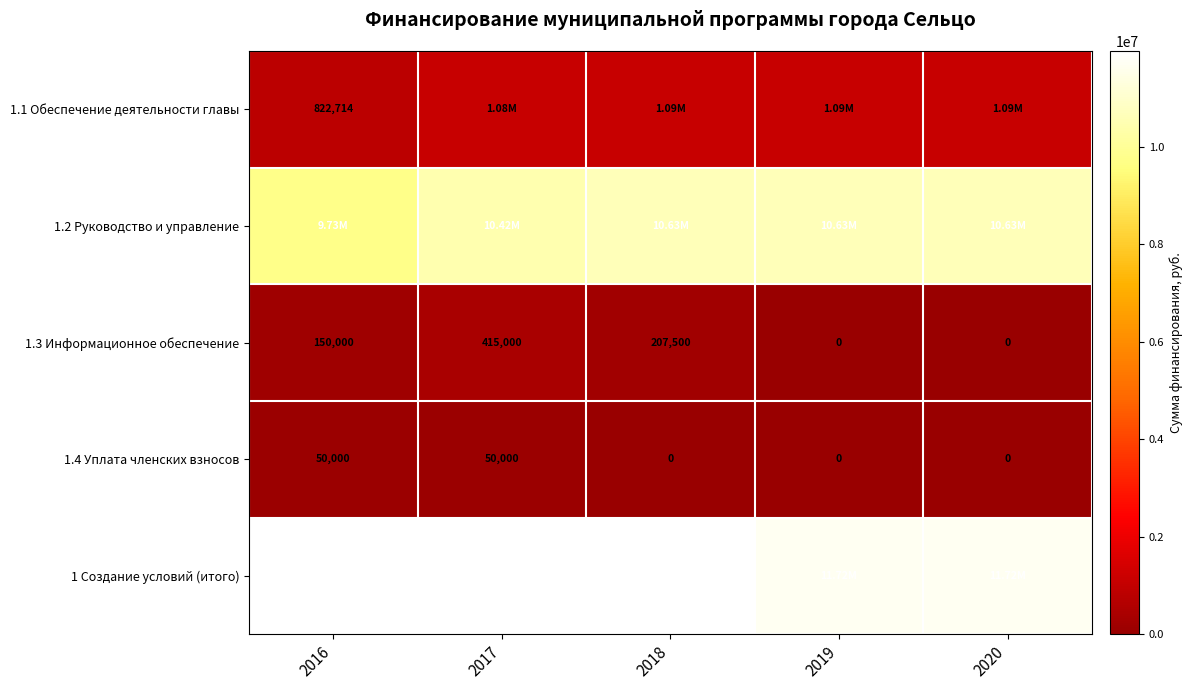

At which category is the sum across all series the highest?

2017